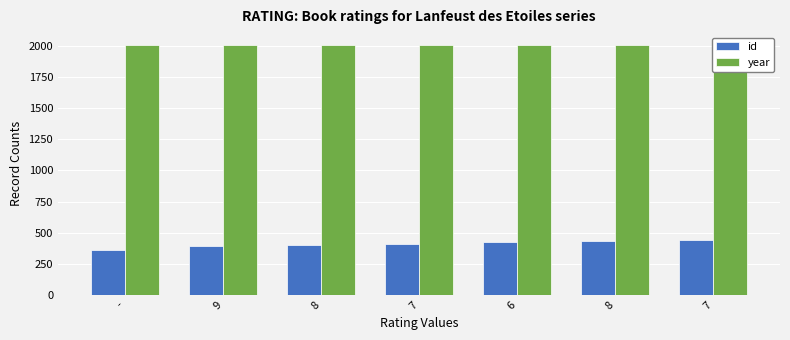

Reading left to right, list all the values displayed in this chart.

id: 360	390	402	408	424	434	442
year: 2003	2004	2004	2005	2006	2007	2008